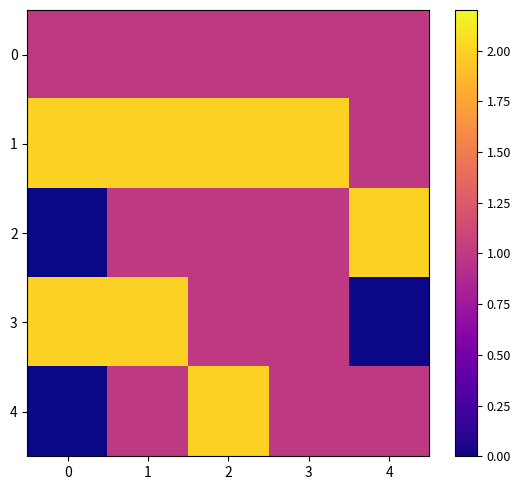

Reading right to left, extract all data points from this chart.

0: 4=1	3=1	2=1	1=1	0=1
1: 4=1	3=2	2=2	1=2	0=2
2: 4=2	3=1	2=1	1=1	0=0
3: 4=0	3=1	2=1	1=2	0=2
4: 4=1	3=1	2=2	1=1	0=0